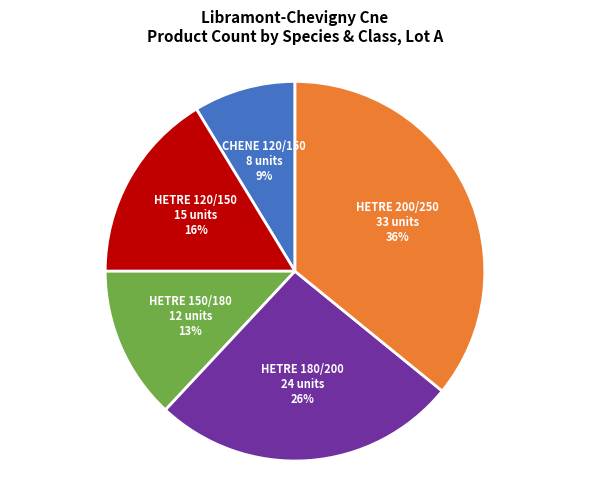

True or false: HETRE 200/250 accounts for 36% of the total.

True